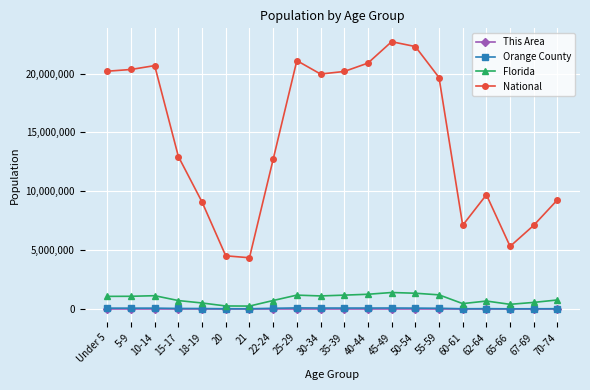

Read the This Area value at 70-74.

53